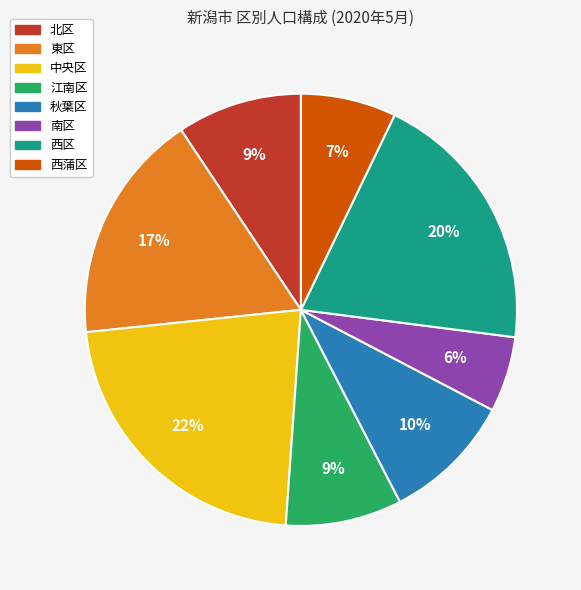

Which slice is the smallest?

南区